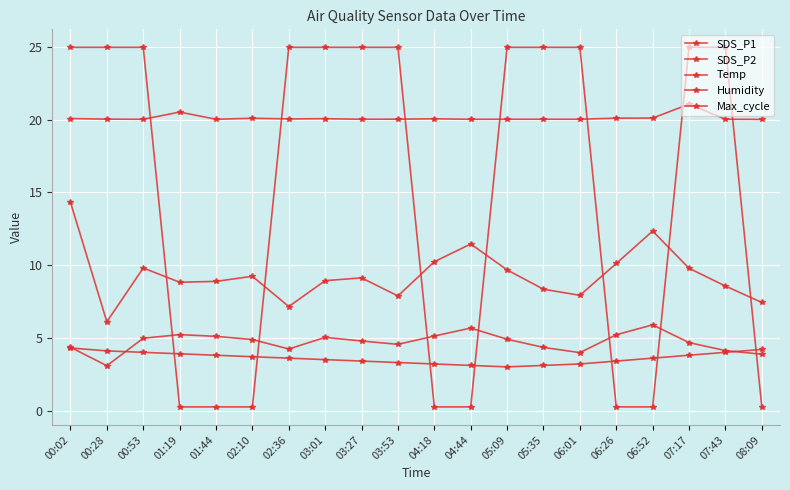

How many categories are shown in the chart?

20